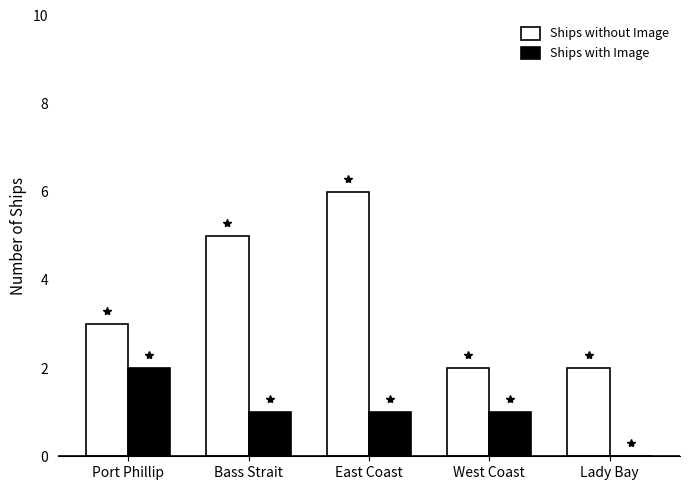

Reading right to left, list all the values displayed in this chart.

Ships without Image: 2	2	6	5	3
Ships with Image: 0	1	1	1	2